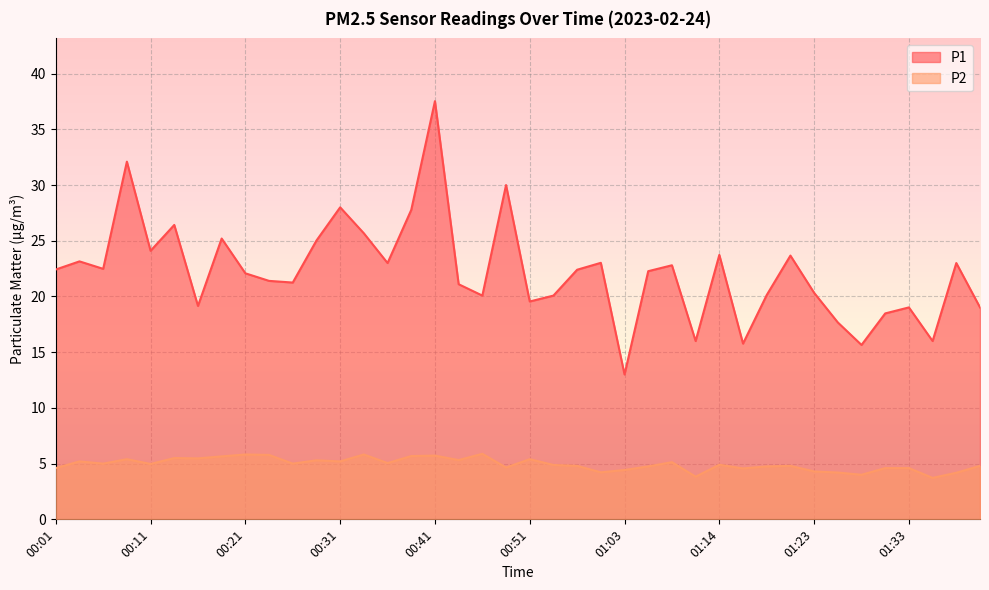

How many lines are shown in the chart?

2